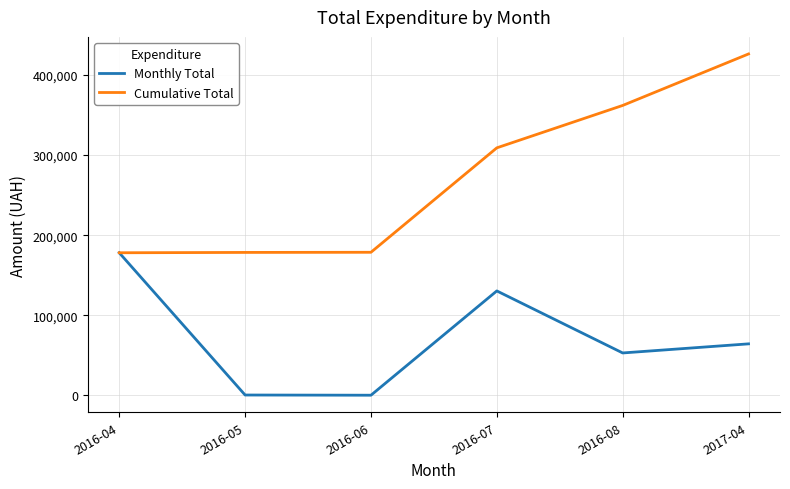

What is the approximate value of Monthly Total at 2016-07?

130379.7